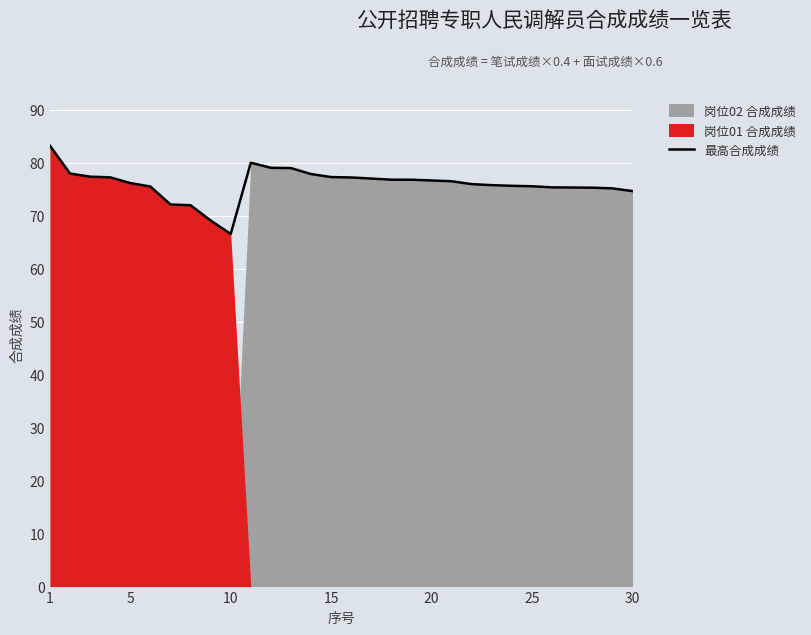

The 最高合成成绩 series shows 75.5 at 25. True or false?

True